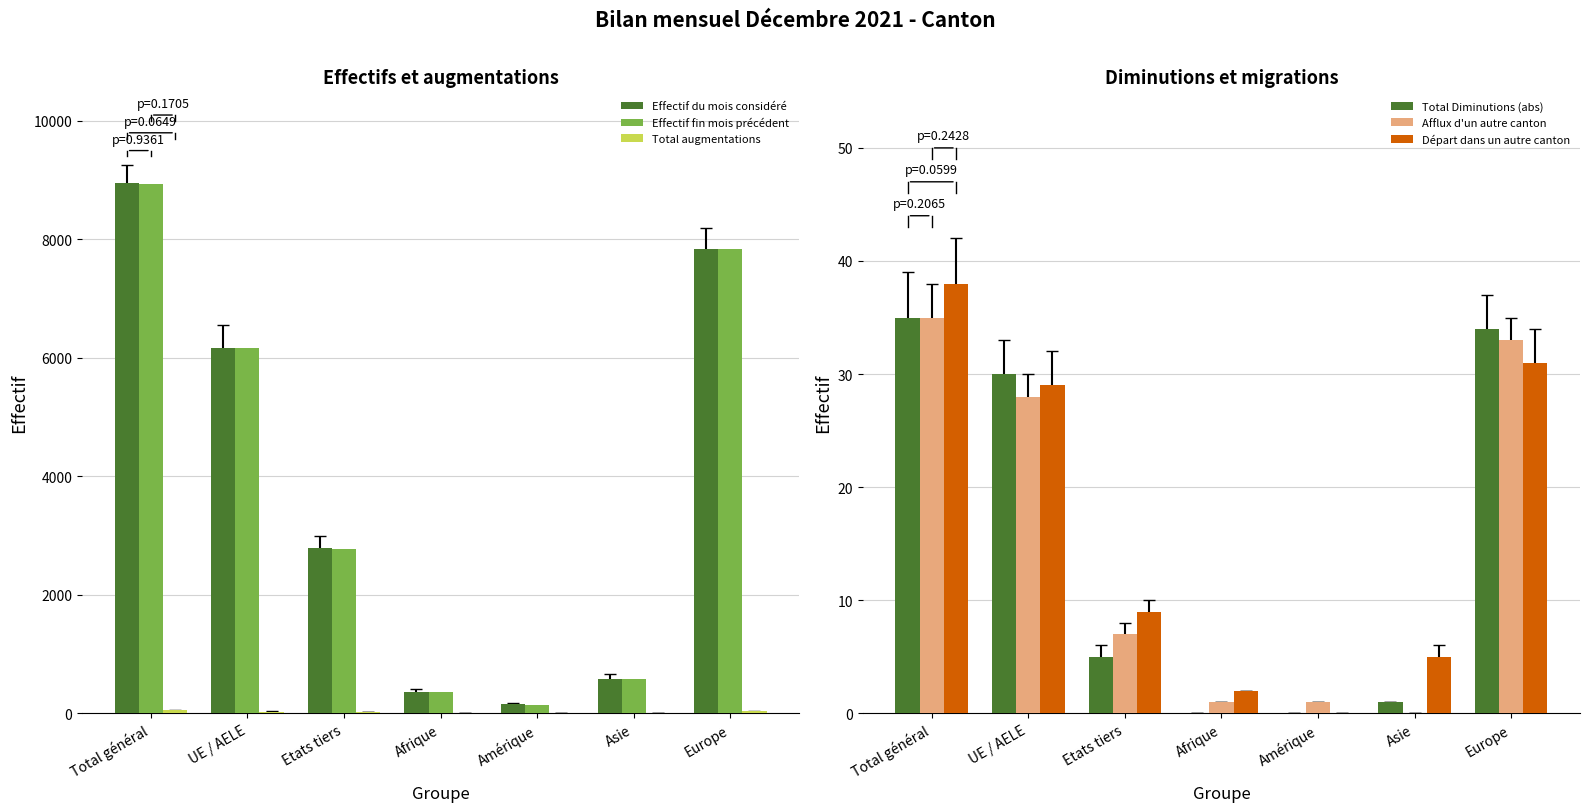

Which label corresponds to the largest value in the chart?

Total général